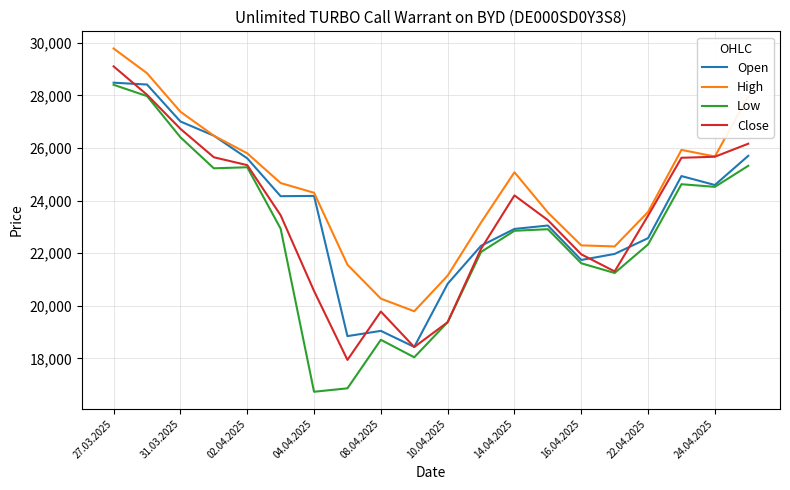

What is the lowest value of the Open series?

18435